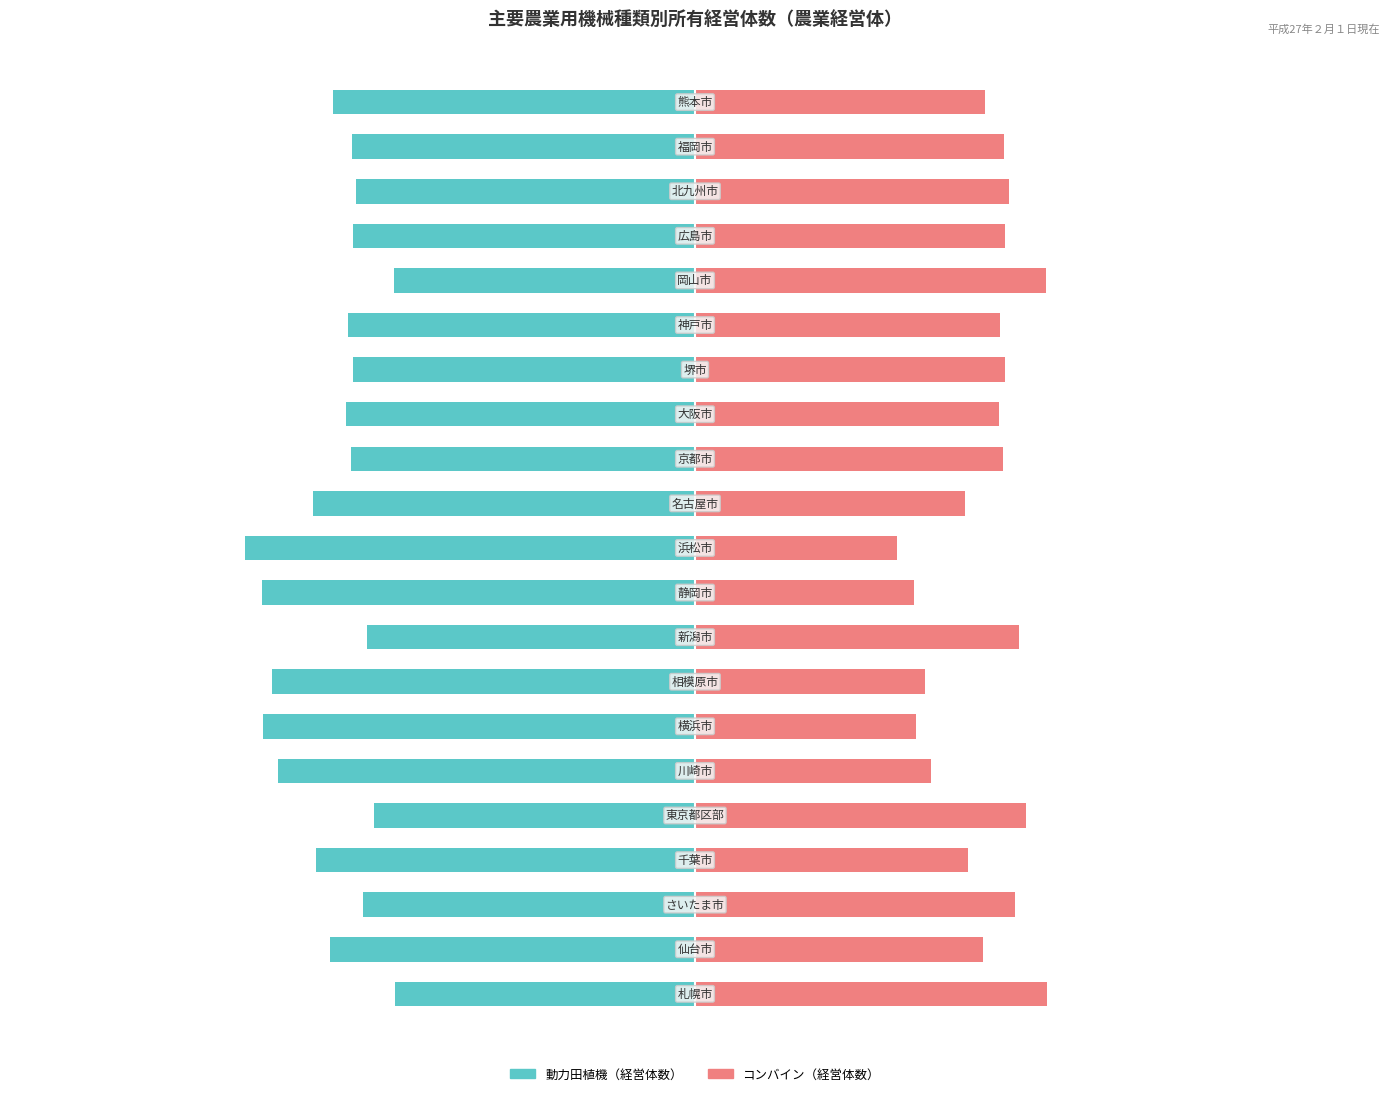

The value of 動力田植機（経営体数） at 1 is -73.0. True or false?

False